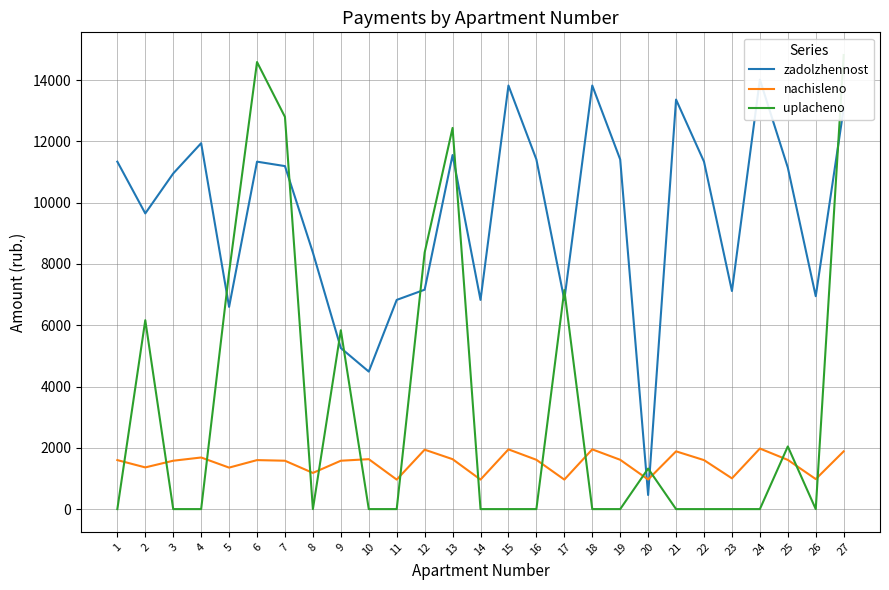

How many times do zadolzhennost and uplacheno cross each other?

11